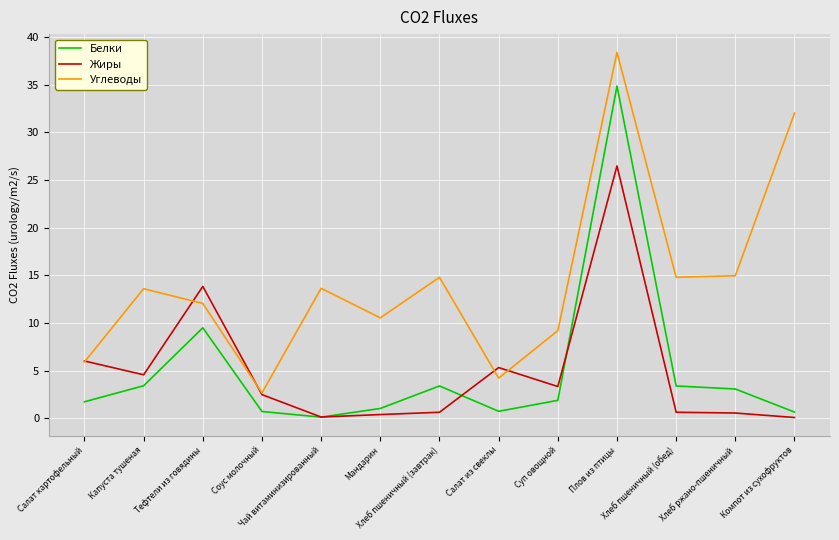

What is the difference between the highest and lowest values at Хлеб ржано-пшеничный?

14.4